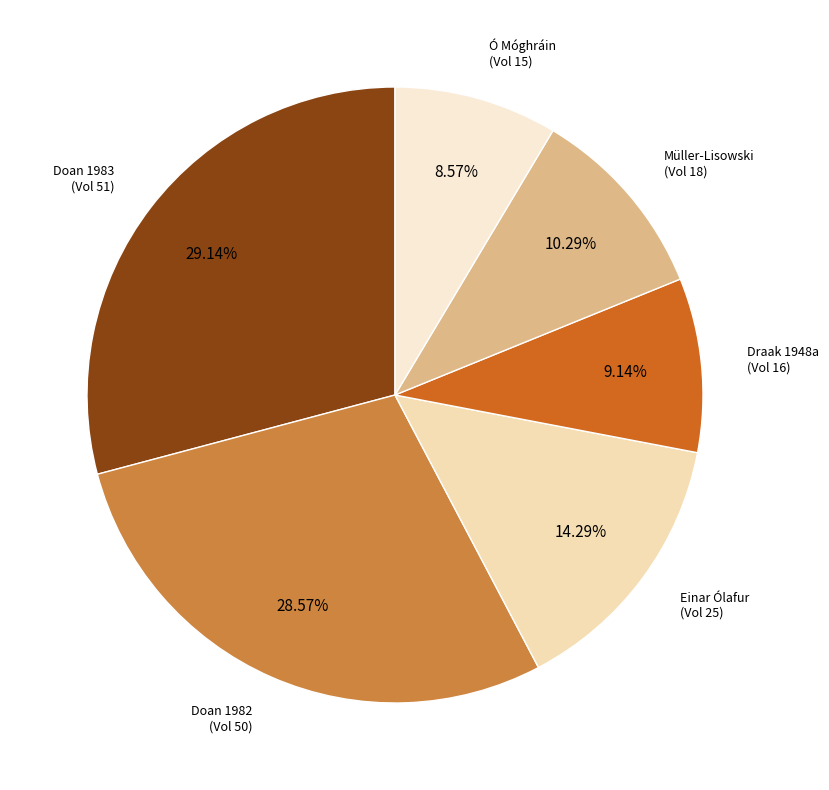

Is there any slice that represents more than half of the pie?

No